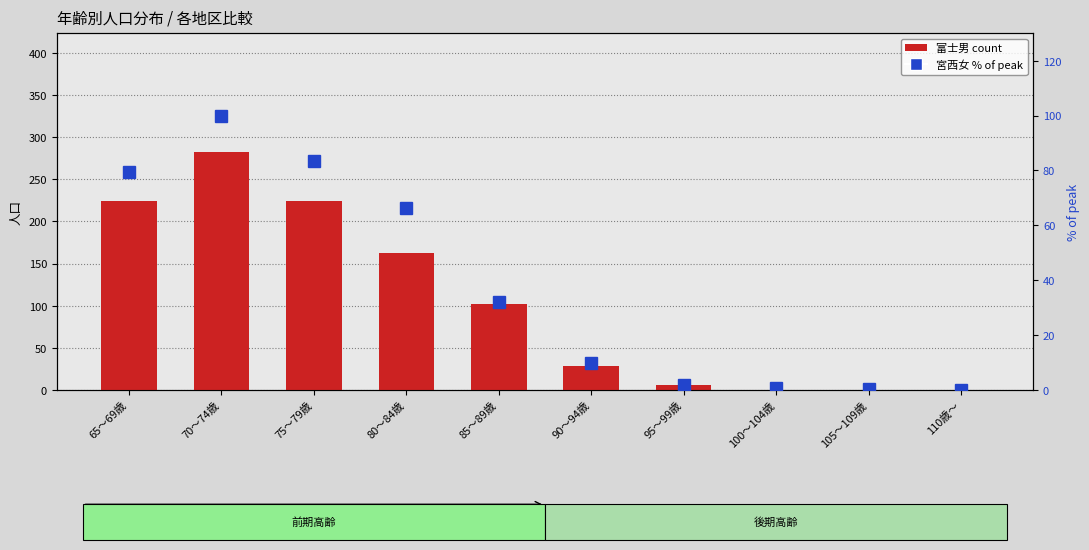

Is it true that 宮西女 (% of peak) equals 41.8 at 70～74歳?

False